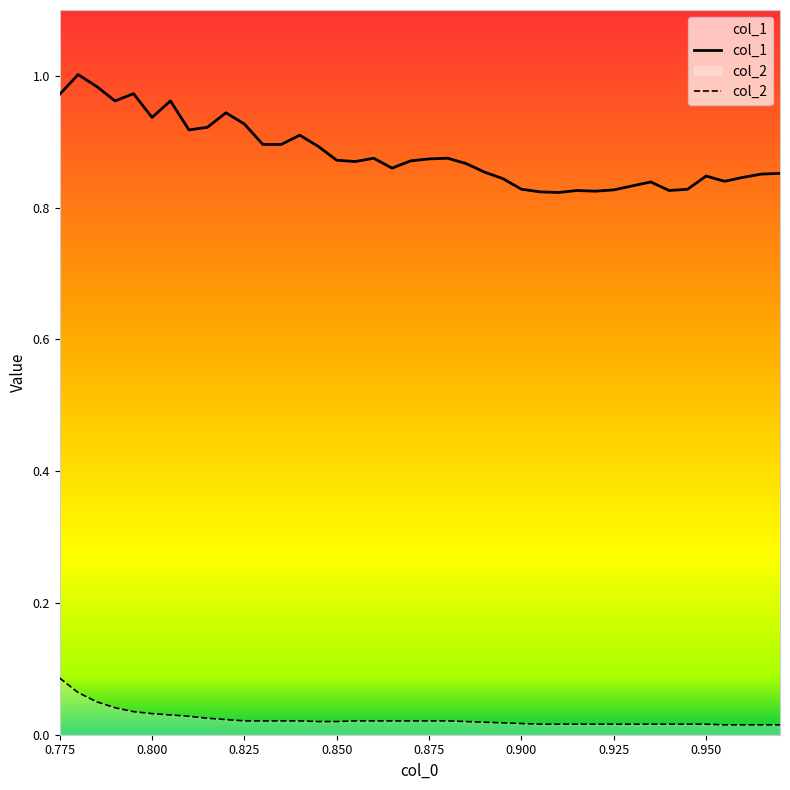

Rank the series by their maximum value, from highest to lowest.

col_1, col_2